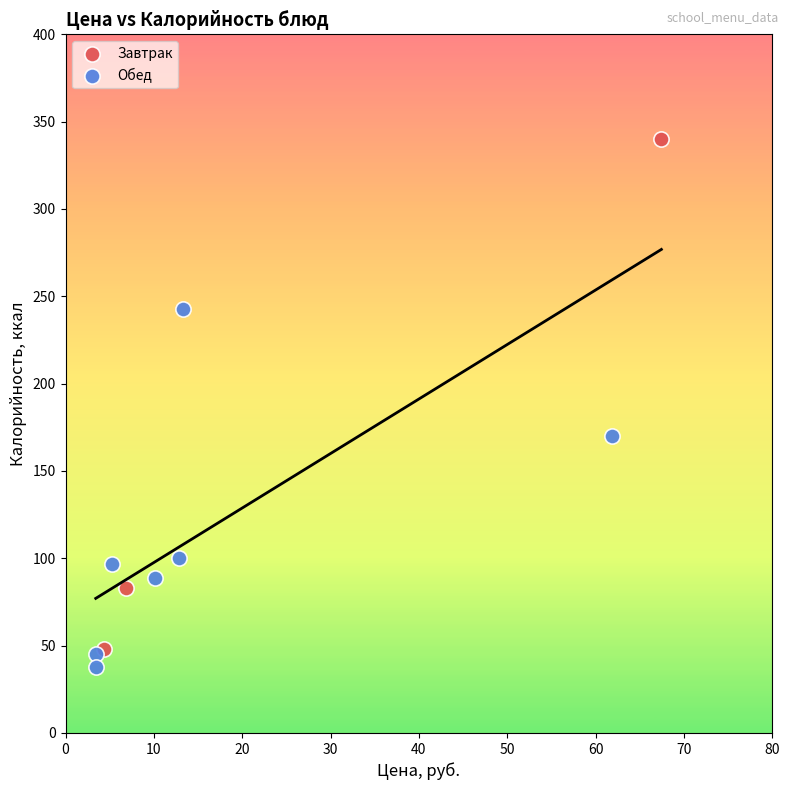

Which series has the widest spread of Y values?

Завтрак